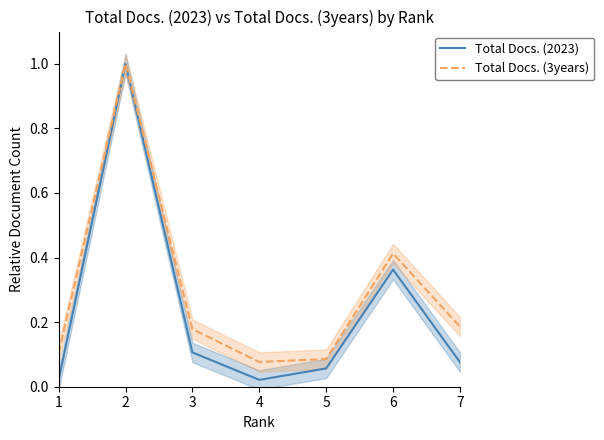

Rank the categories by Total Docs. (3years) value from highest to lowest.

2, 6, 7, 3, 1, 5, 4